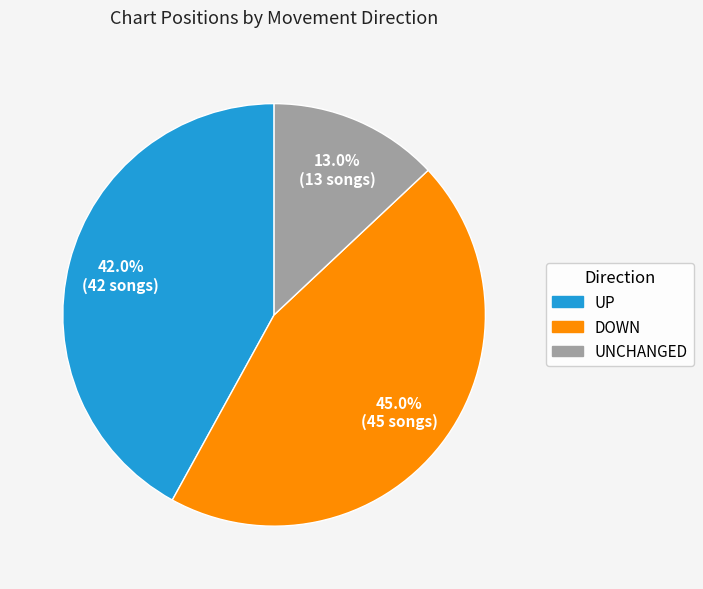

Is there any slice that represents more than half of the pie?

No